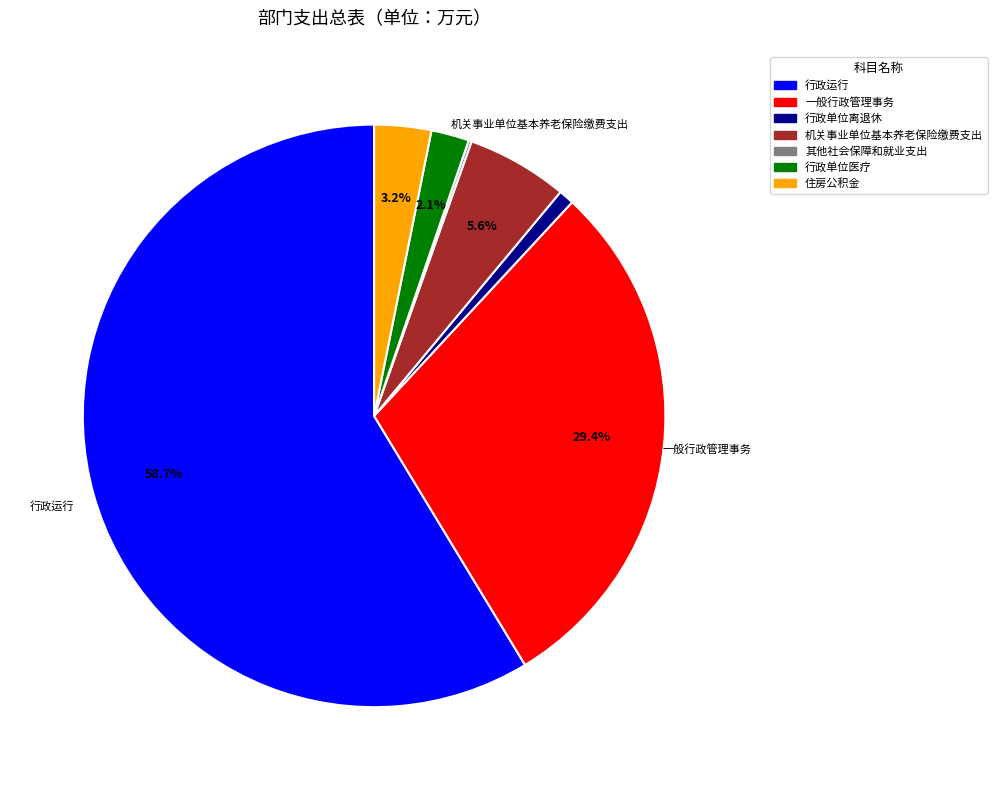

Approximately how many times larger is the value at 机关事业单位基本养老保险缴费支出 compared to 住房公积金?

1.8